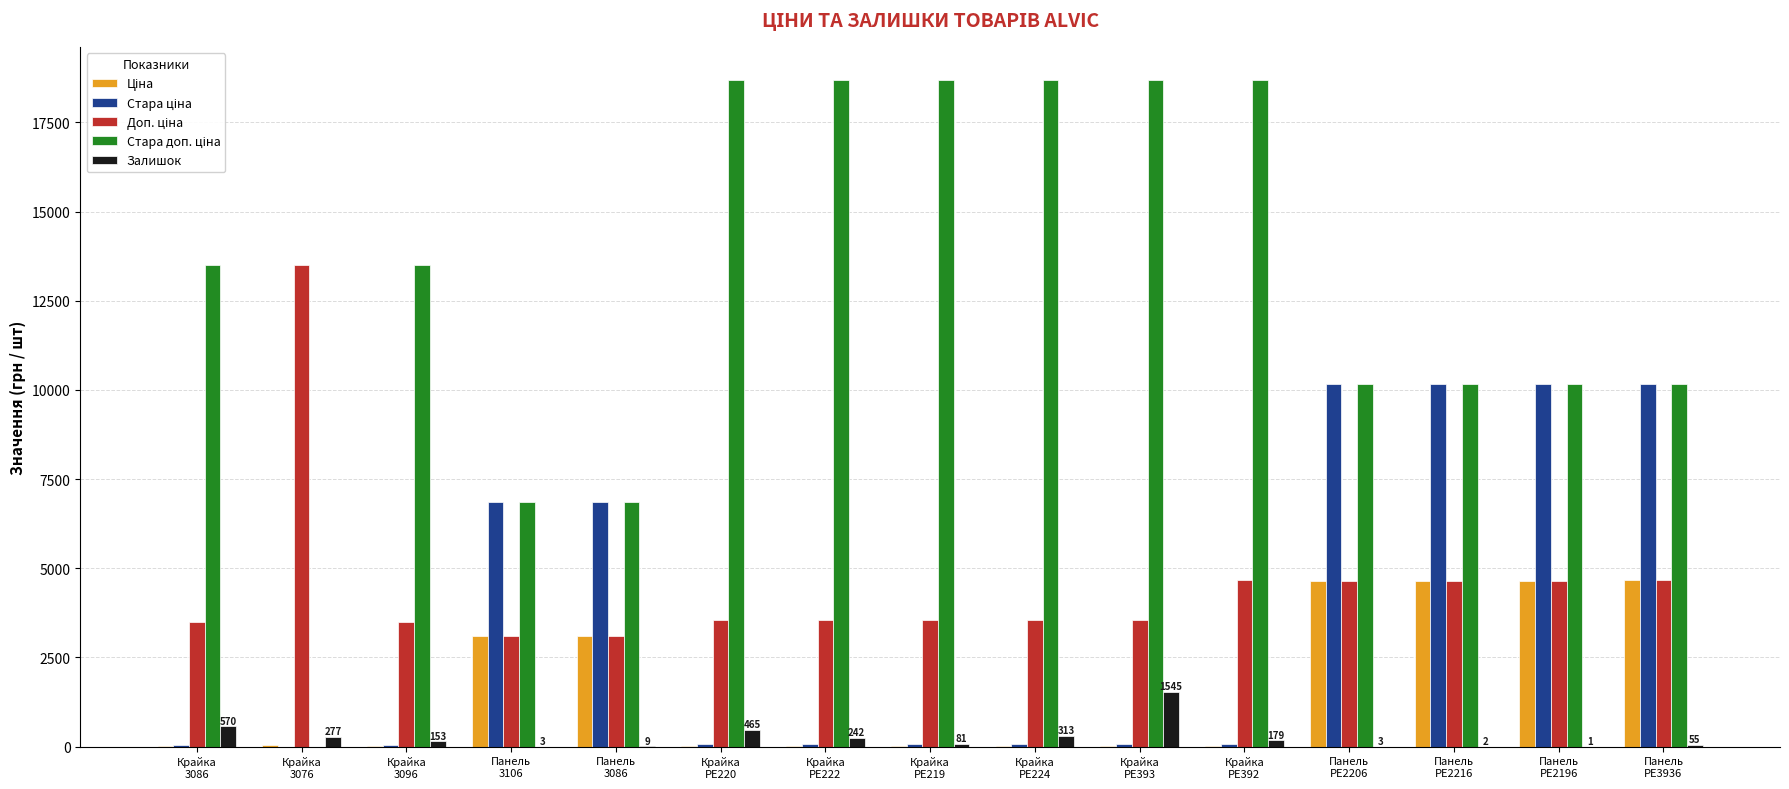

What is the maximum value shown in the chart?

18684.0